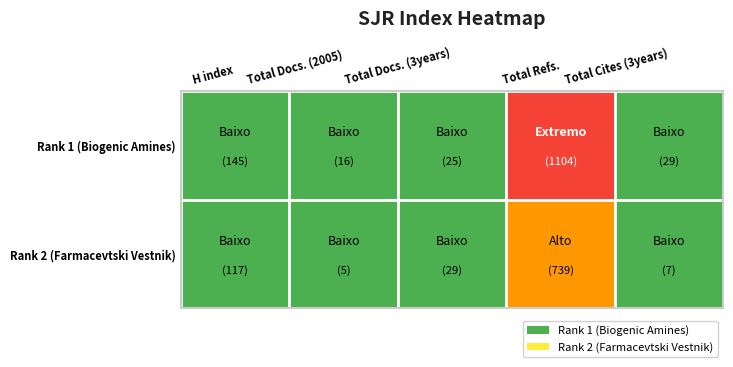

At how many categories does at least one series exceed 292?

1